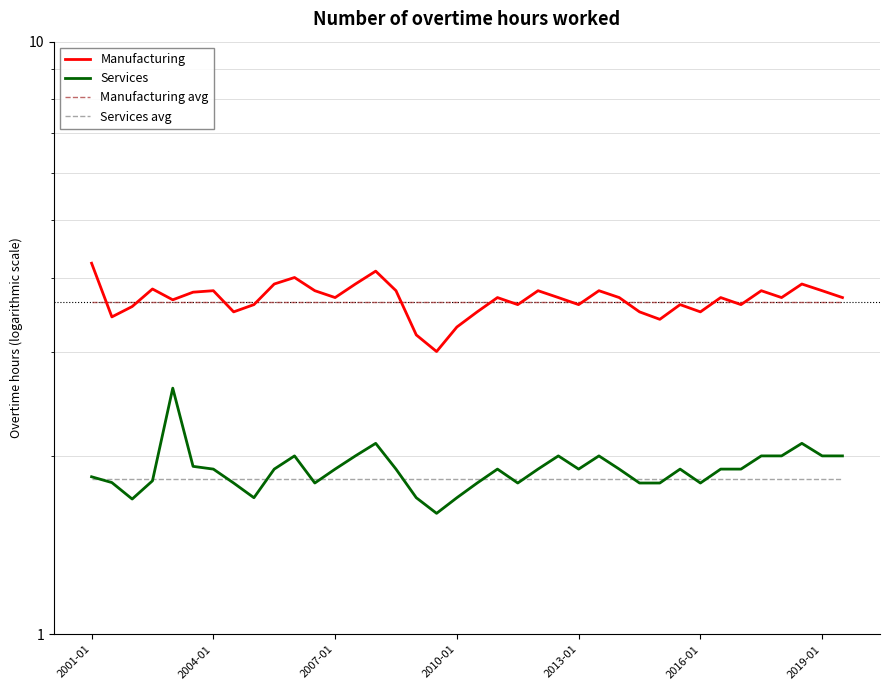

How many distinct data groups are displayed?

4